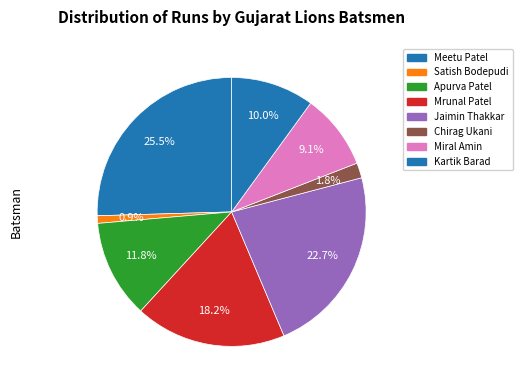

What percentage is the Mrunal Patel slice, to the nearest percent?

18%